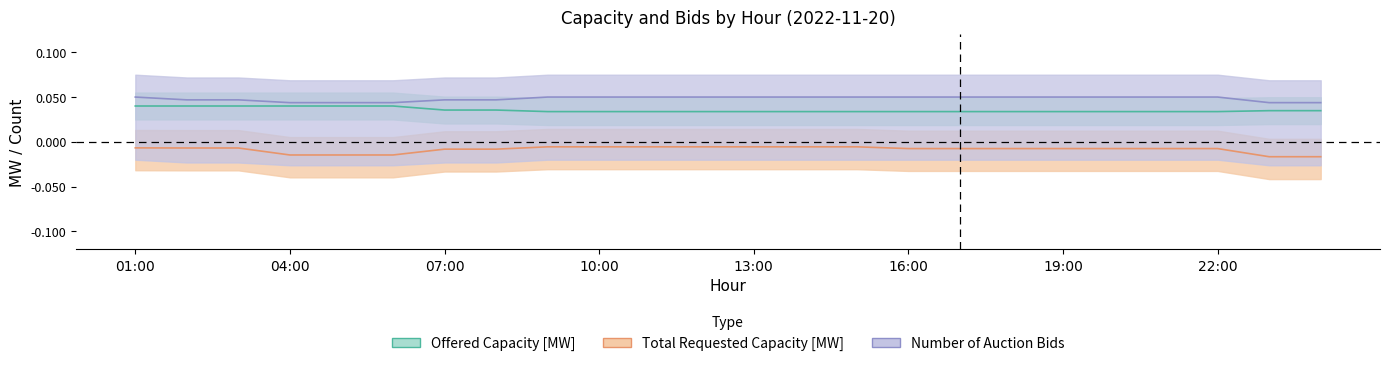

True or false: Offered Capacity [MW] and Number of Auction Bids intersect in this chart.

False